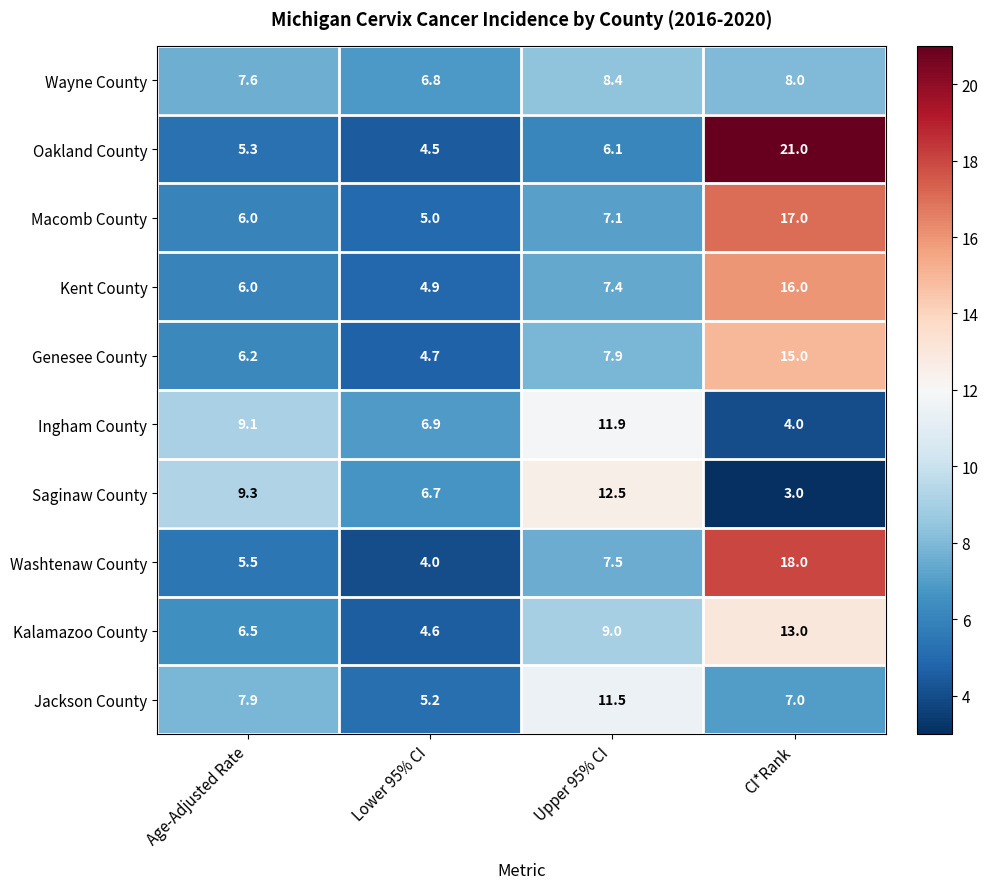

At which label does Wayne County first exceed 8?

Upper 95% CI